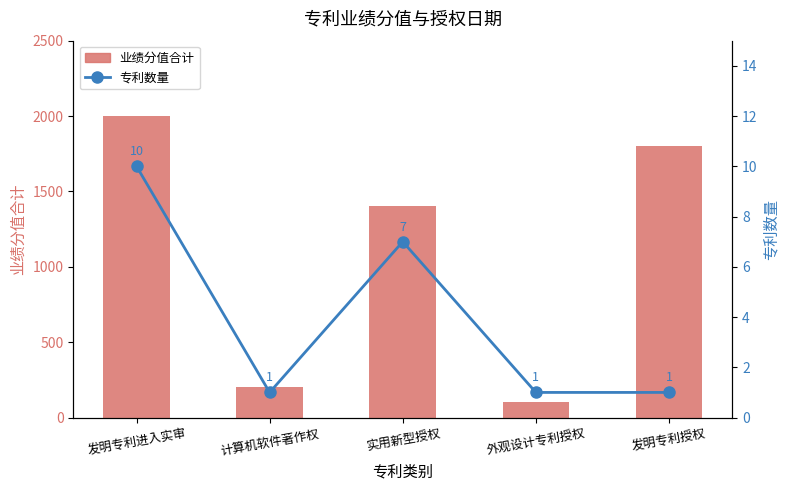

What is the average value of the 业绩分值合计 series?

1100